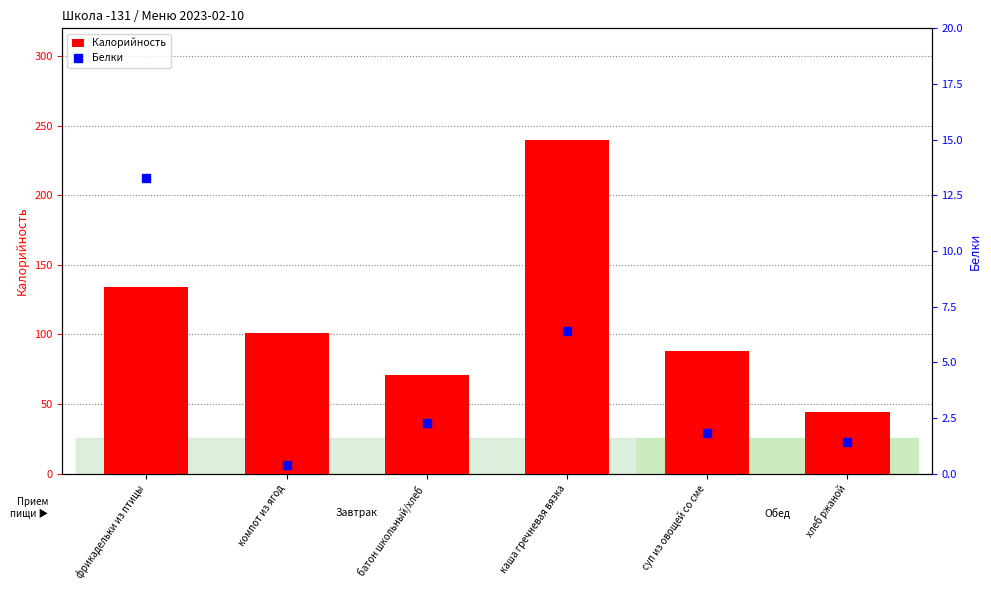

Which series has the largest total across all categories?

Калорийность